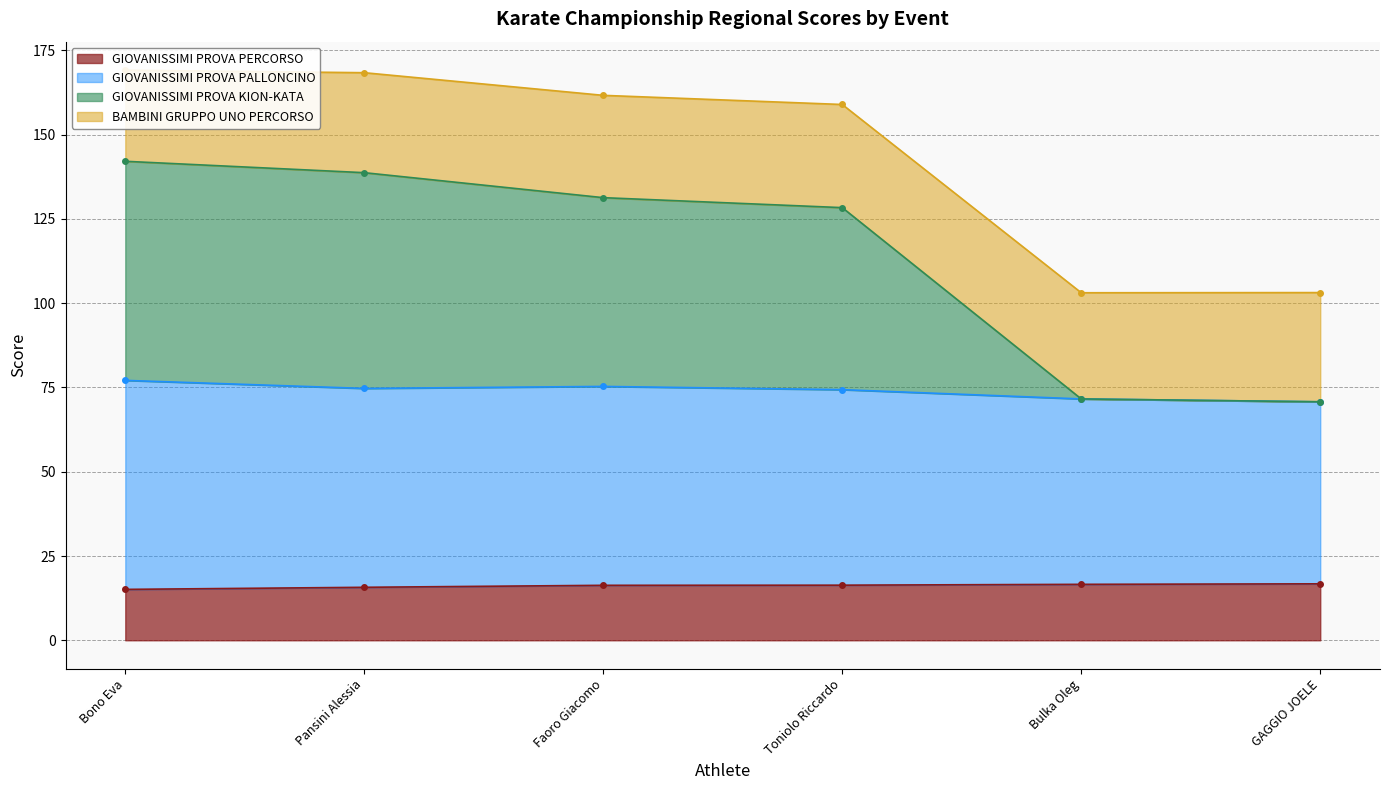

At how many categories does at least one series exceed 162?

2